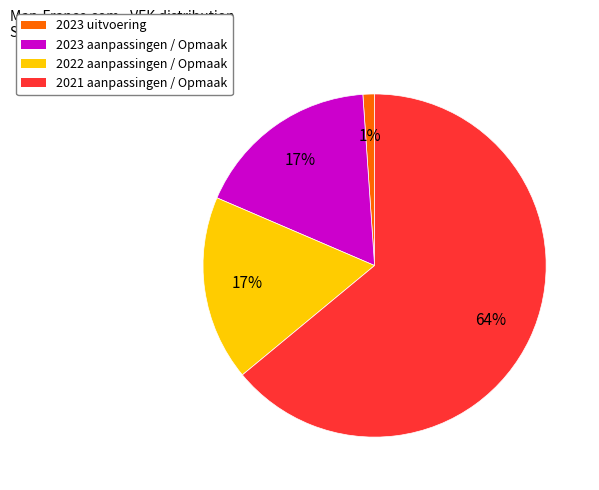

Does any single category account for the majority?

Yes